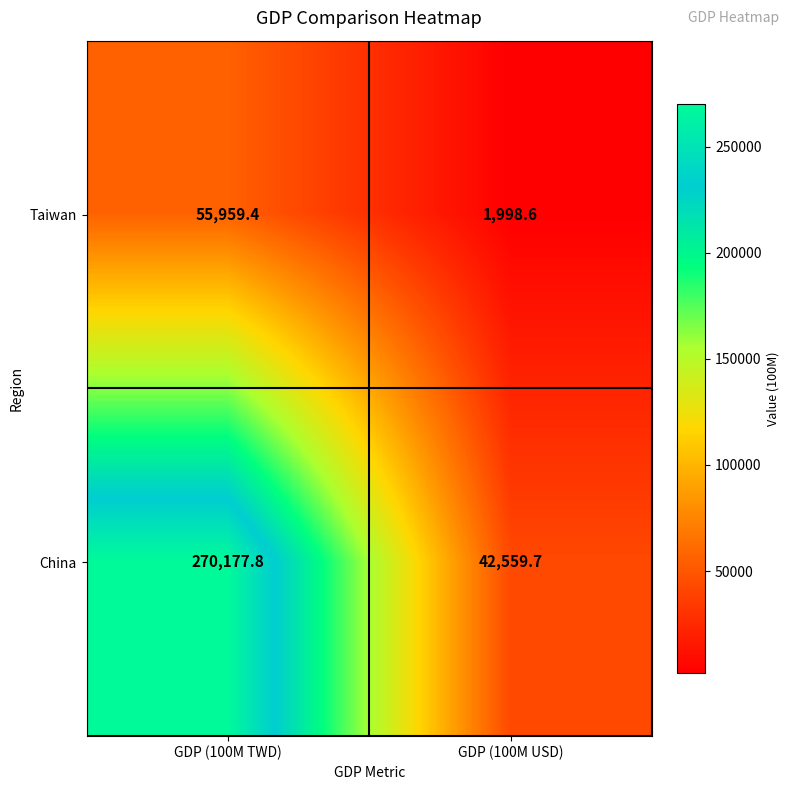

What is the difference between the Taiwan values at GDP (100M USD) and GDP (100M TWD)?

53960.8